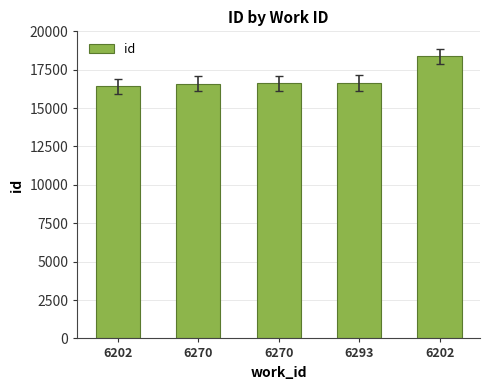

Does the chart contain any negative values?

No